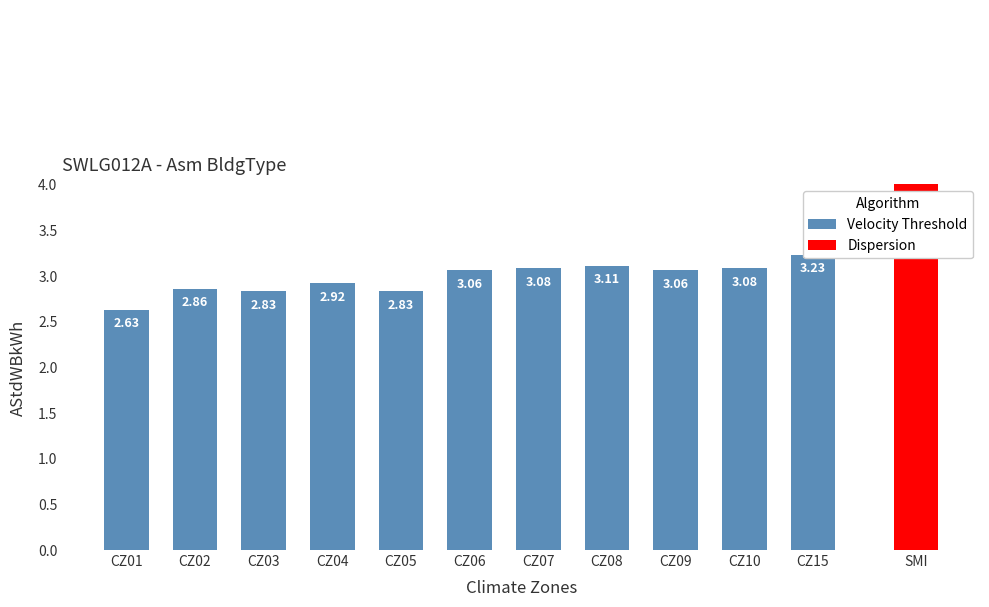

At which label does the data first exceed 3?

CZ06